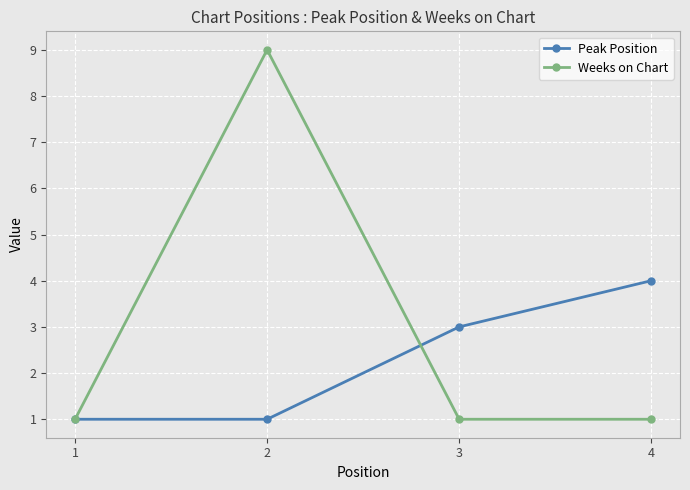

At which label does Peak Position reach its peak?

4